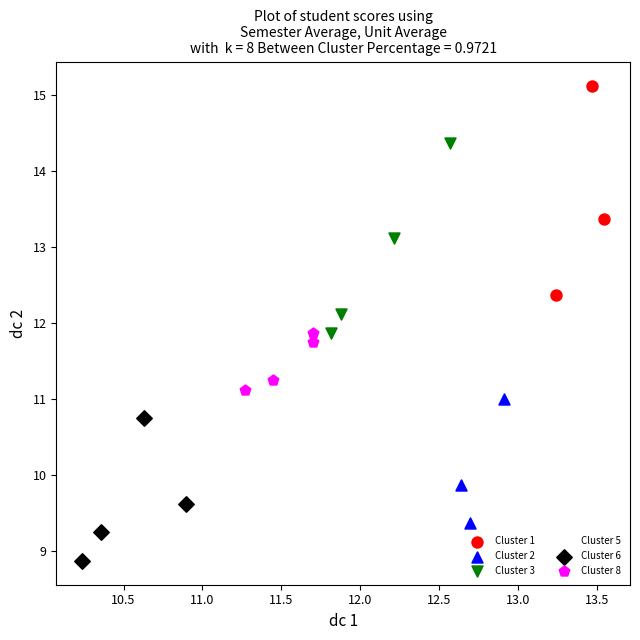

Which series contains the highest Y value?

Cluster 1